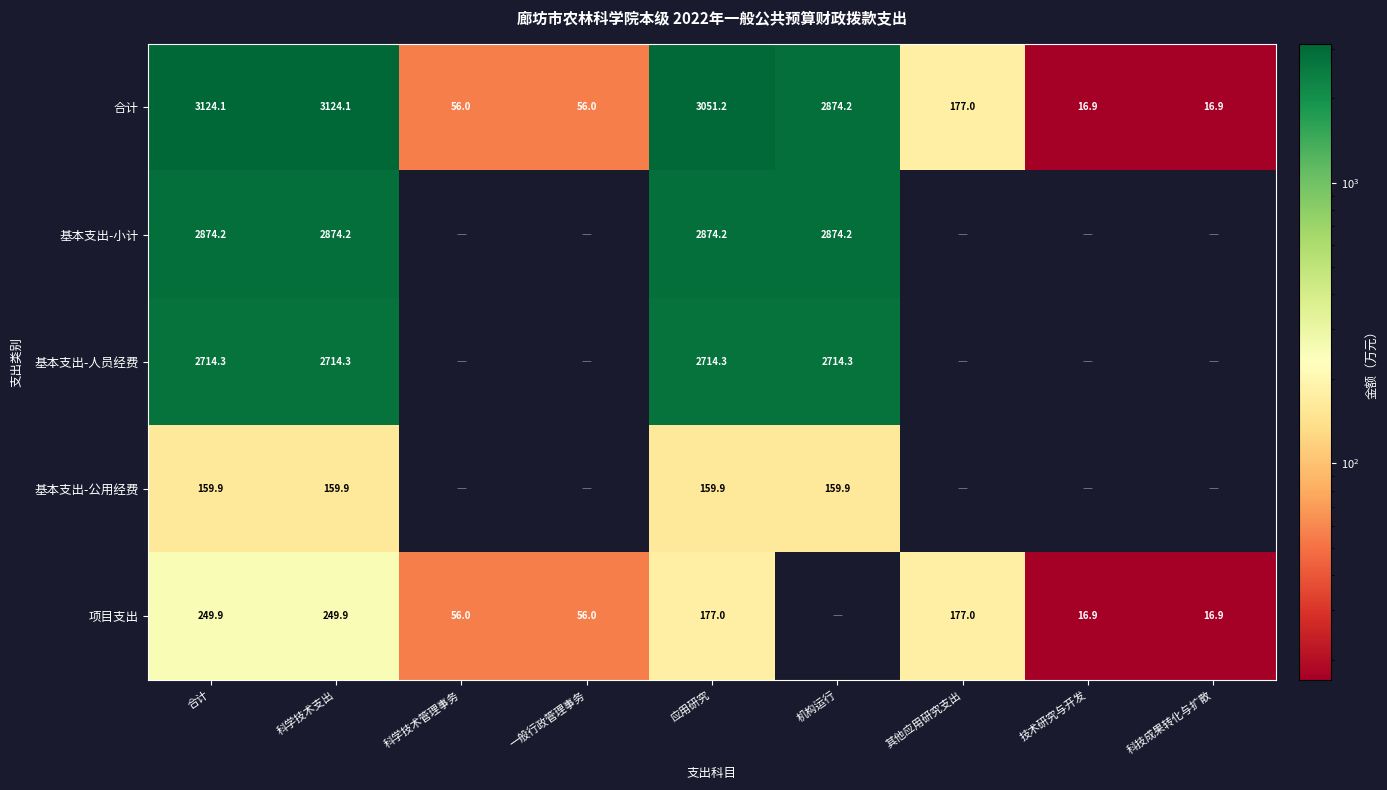

What is the difference between the 项目支出 values at 应用研究 and 科技成果转化与扩散?

160.1